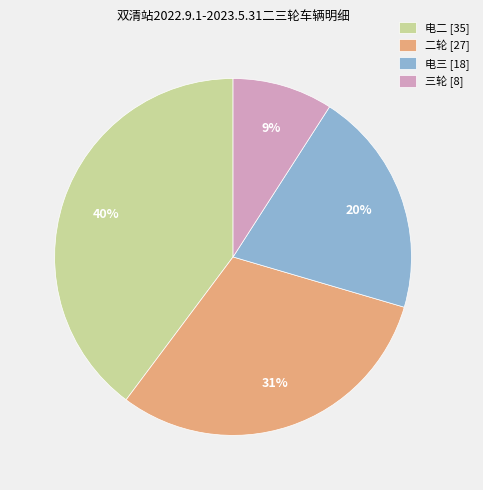

Is there a majority slice in this chart?

No